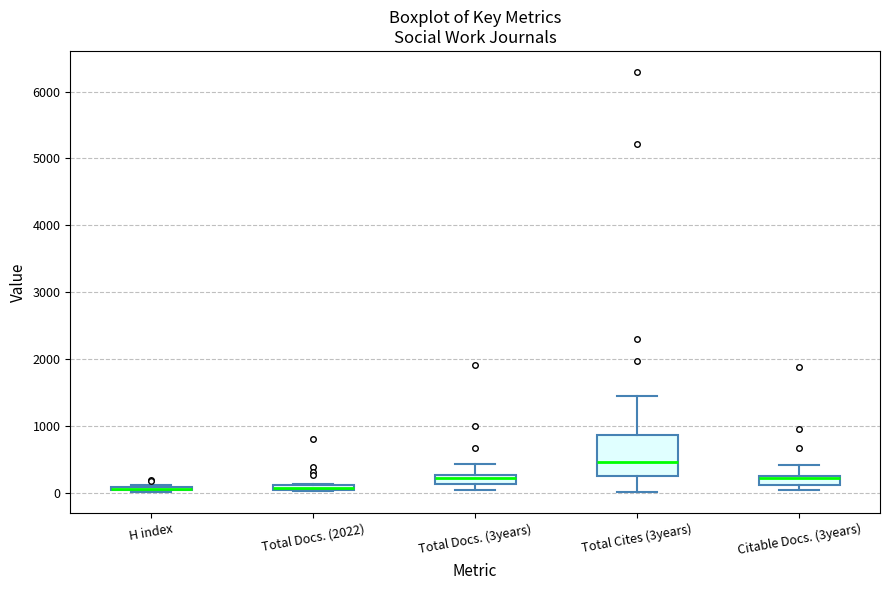

Where is the upper edge of the box for Citable Docs. (3years) on the y-axis? The values are not printed on the chart, so give them approximately, as read against the axis.

300